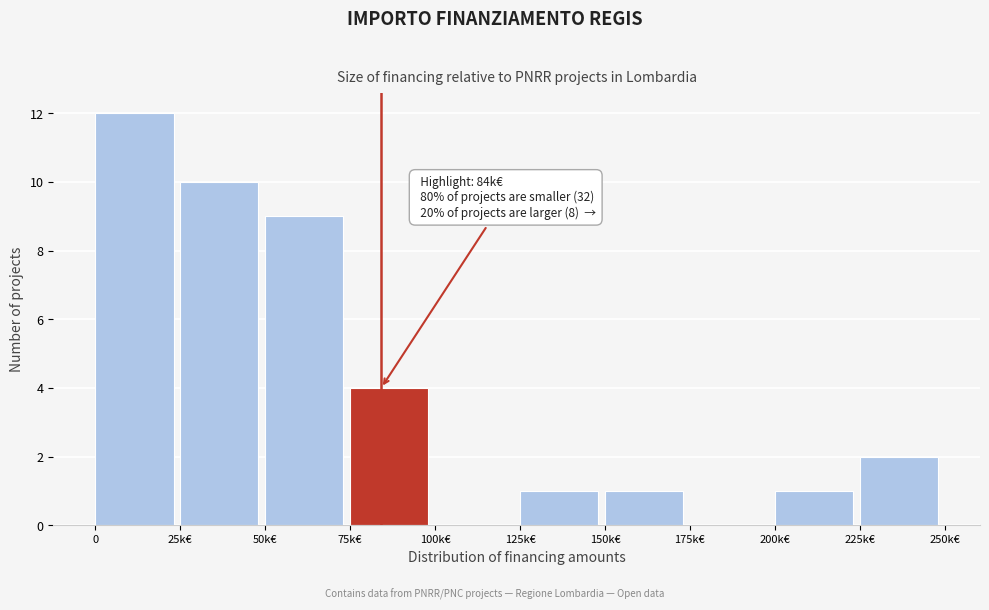

Reading right to left, extract all data points from this chart.

225k€=2	200k€=1	175k€=0	150k€=1	125k€=1	100k€=0	75k€=4	50k€=9	25k€=10	0=12